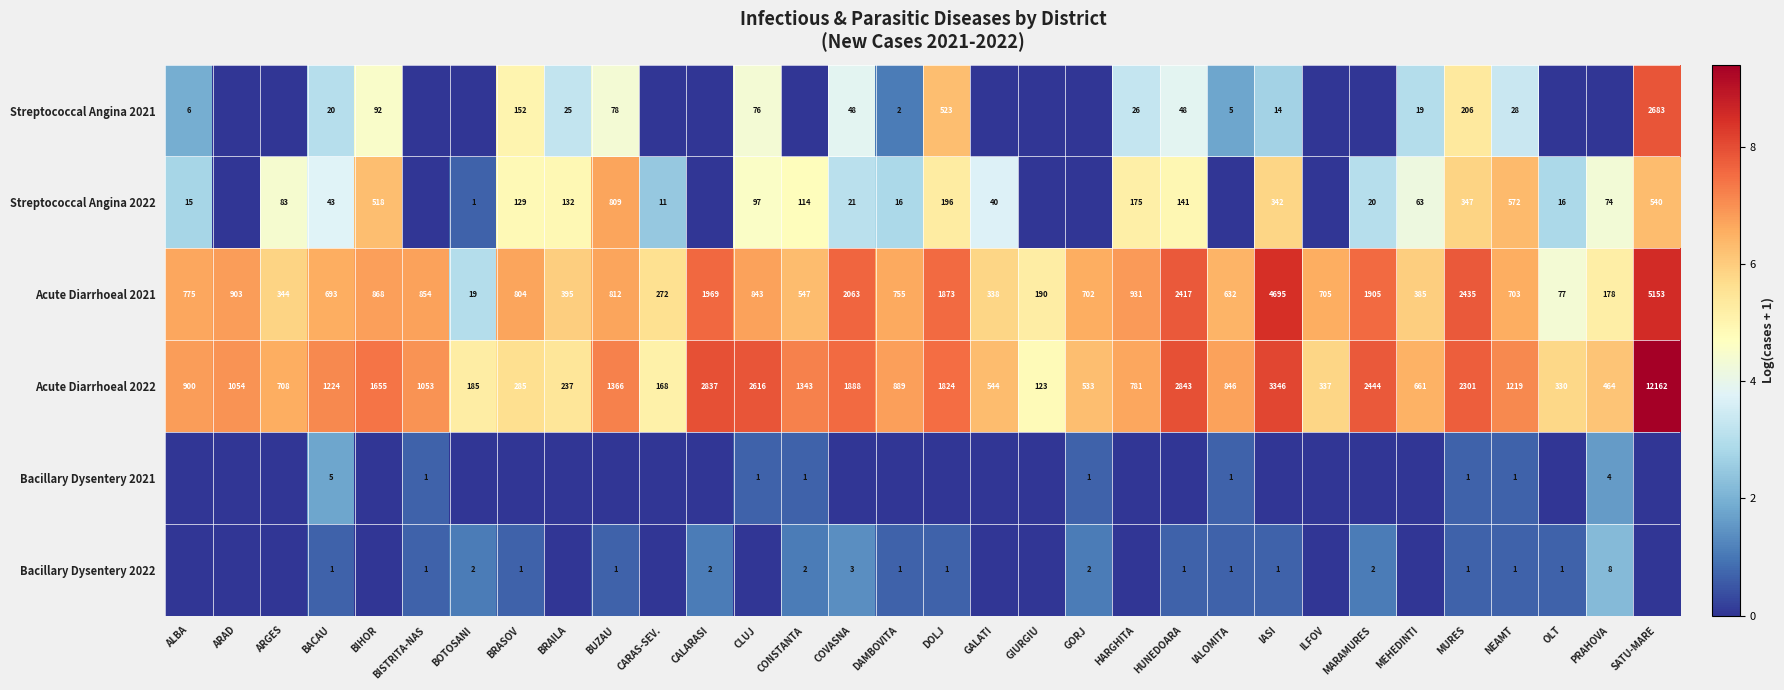

What is the lowest value of the Acute Diarrhoeal 2021 series?

19